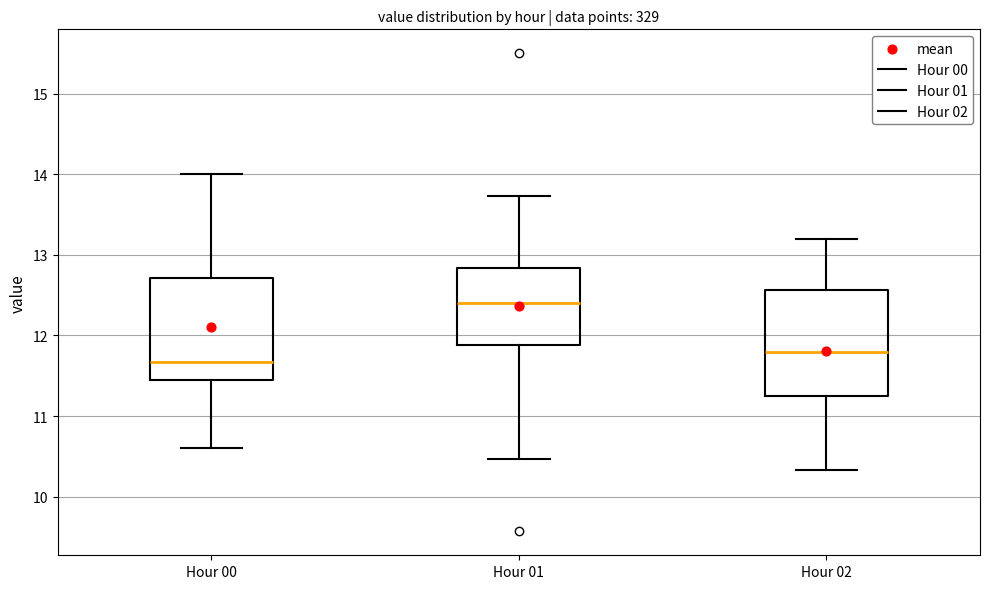

Reading left to right, transcribe this box plot: for each box, give where its median line is, the range the box spans, and where its two whiskers end, as read against the y-axis. The values are not printed on the chart, so give them approximately, as read against the axis.

Hour 00: median 11.7, box 11.5 to 12.7, whiskers 10.6 to 14.0
Hour 01: median 12.4, box 11.9 to 12.8, whiskers 10.5 to 13.7
Hour 02: median 11.8, box 11.3 to 12.6, whiskers 10.3 to 13.2